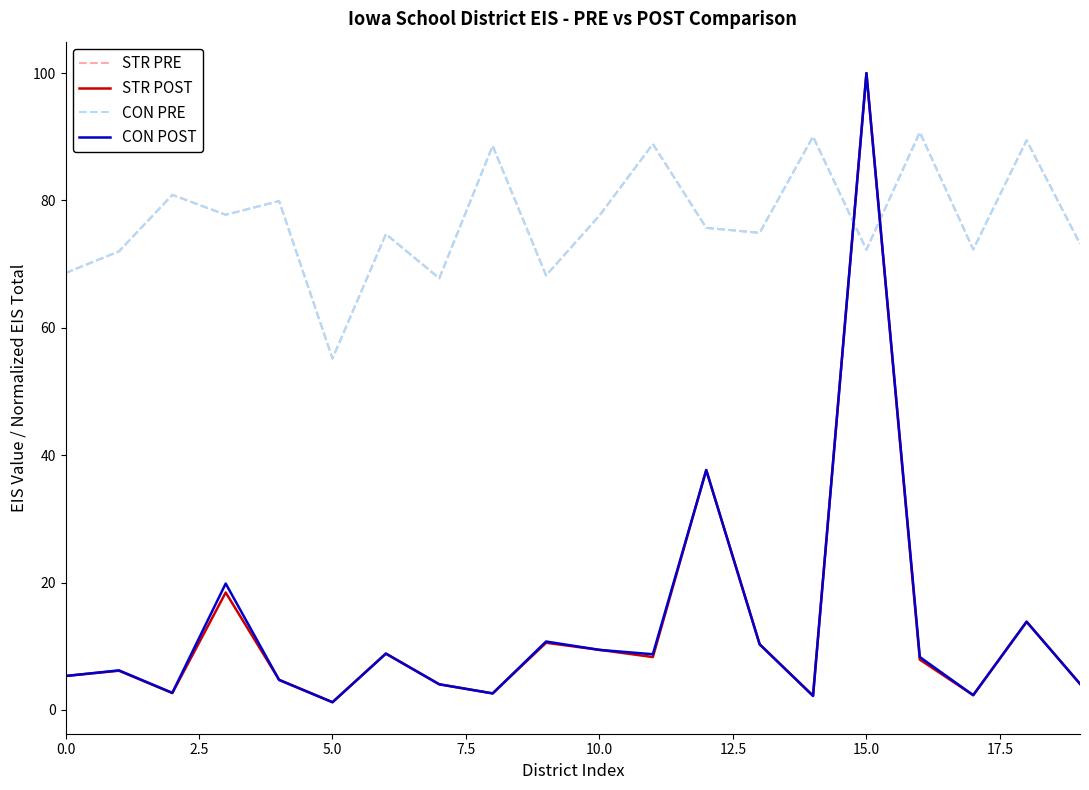

Does the chart display data point markers on the line(s)?

No